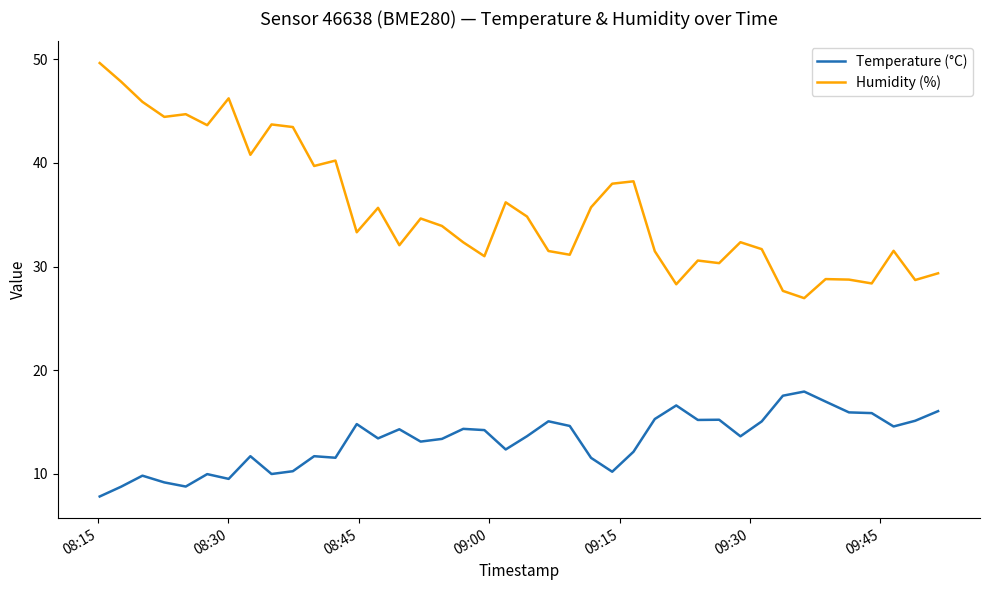

What is the highest value of the Temperature (°C) series?

17.9